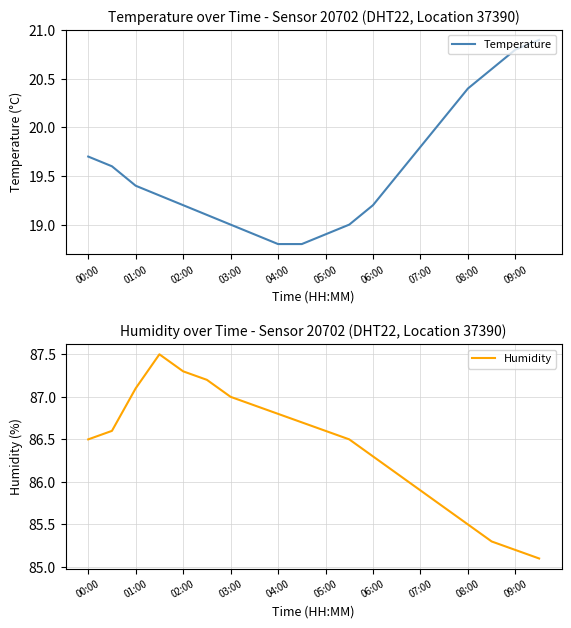

Reading left to right, transcribe all the data shown in this chart.

Temperature: 19.7	19.6	19.4	19.3	19.2	19.1	19.0	18.9	18.8	18.8	18.9	19.0	19.2	19.5	19.8	20.1	20.4	20.6	20.8	20.9
Humidity: 86.5	86.6	87.1	87.5	87.3	87.2	87.0	86.9	86.8	86.7	86.6	86.5	86.3	86.1	85.9	85.7	85.5	85.3	85.2	85.1